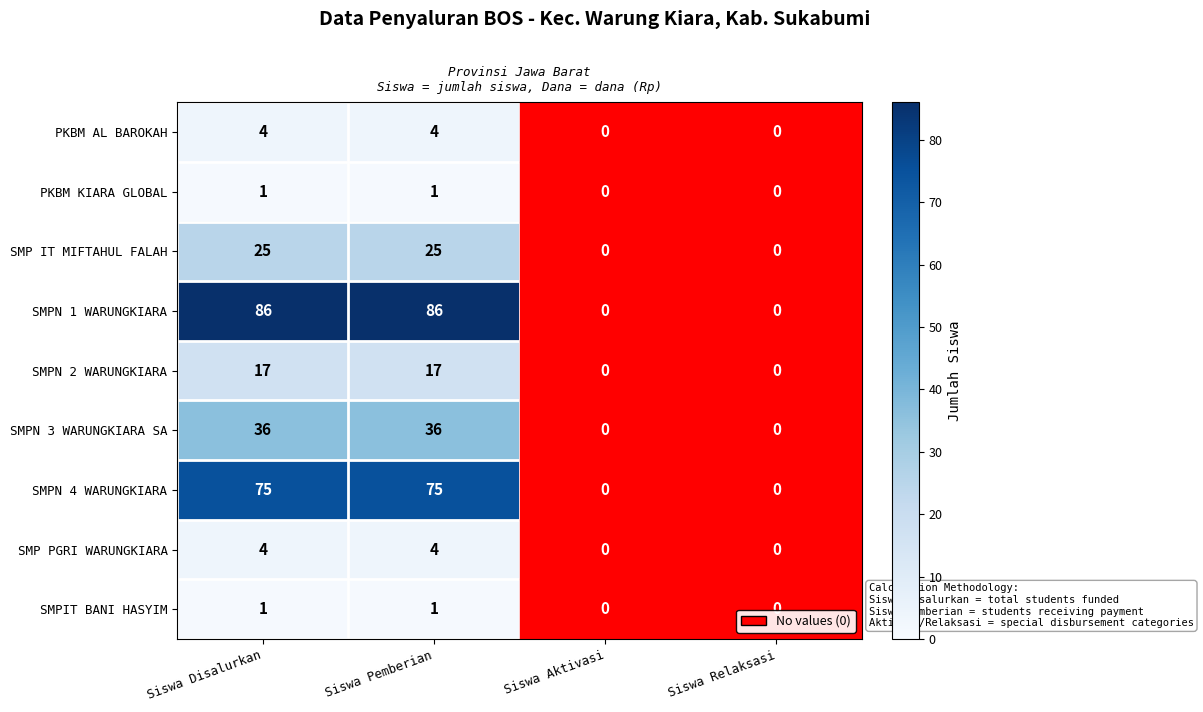

What is the sum of all SMPN 4 WARUNGKIARA values?

150